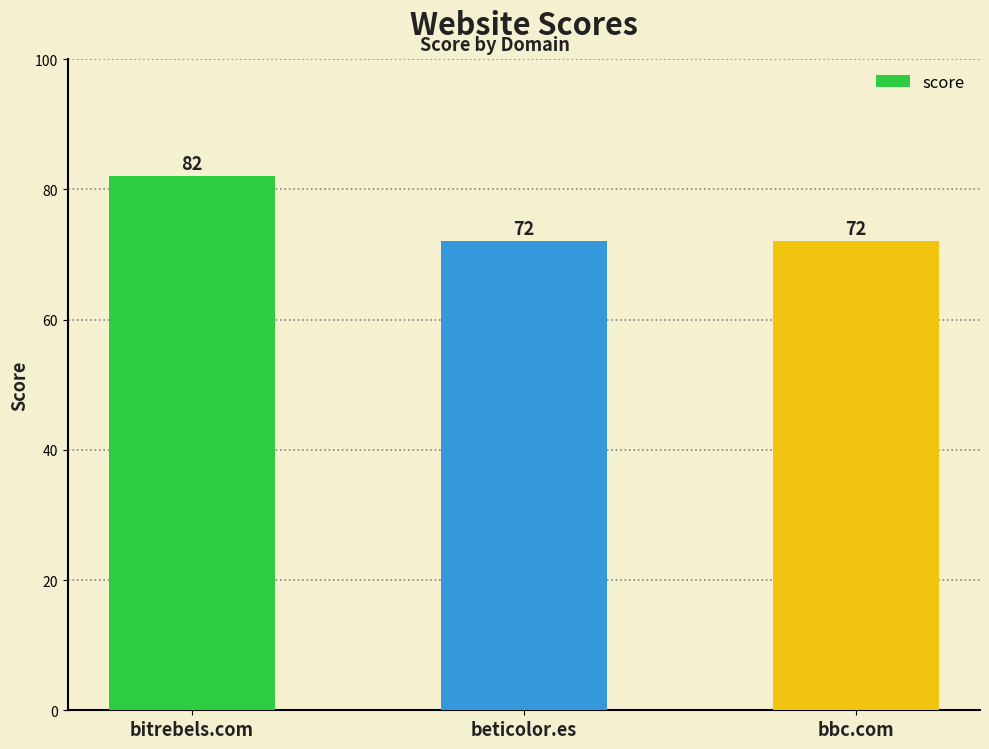

Are the bars grouped side by side (vs. stacked)?

No